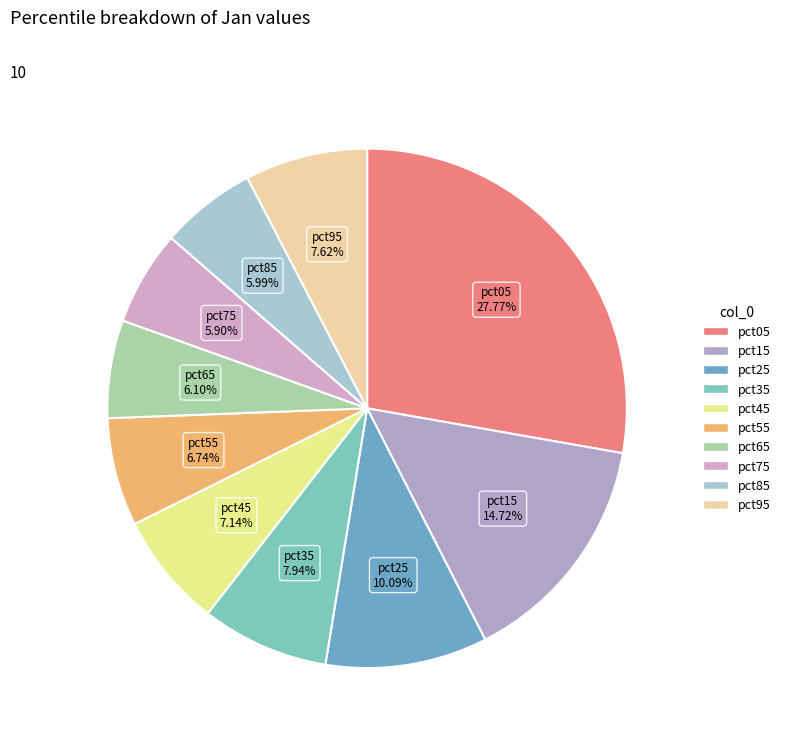

Is there any slice that represents more than half of the pie?

No